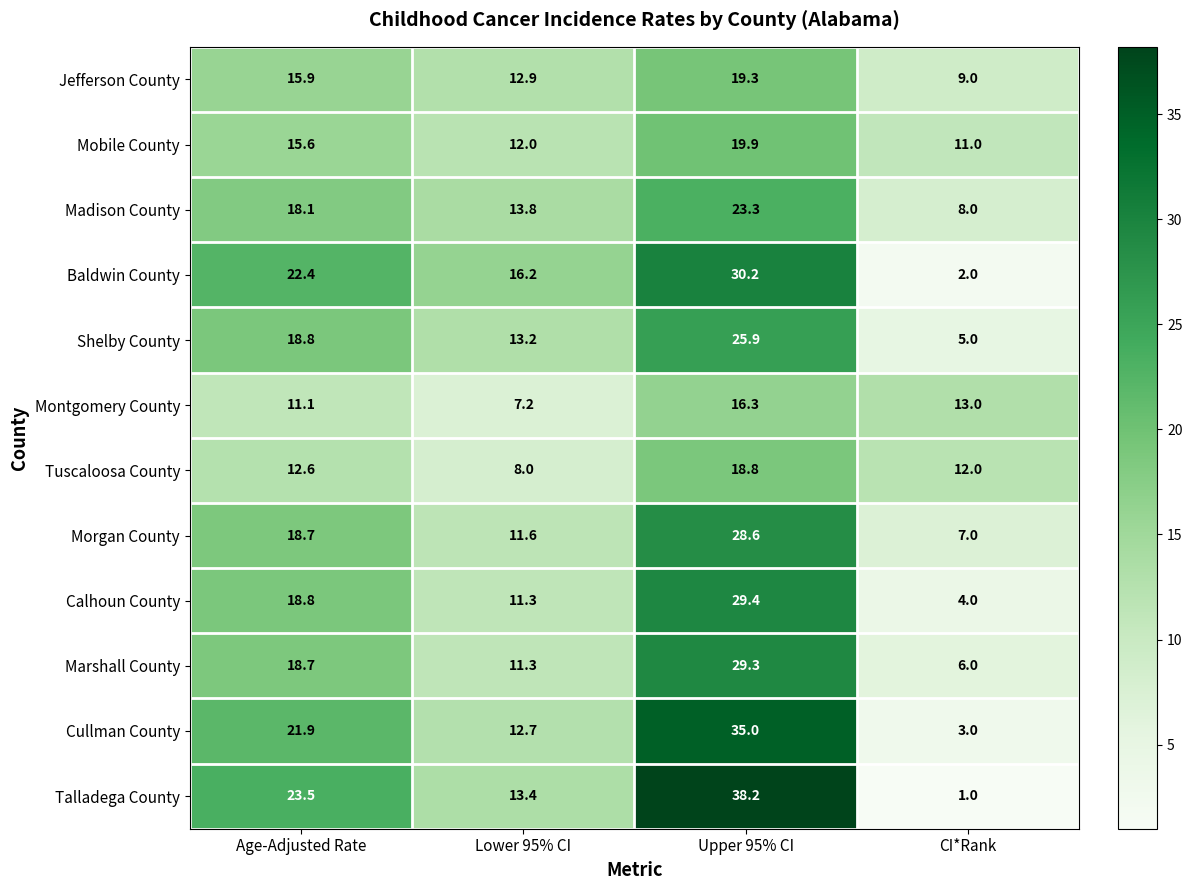

What is the total value across all series at CI*Rank?

81.0